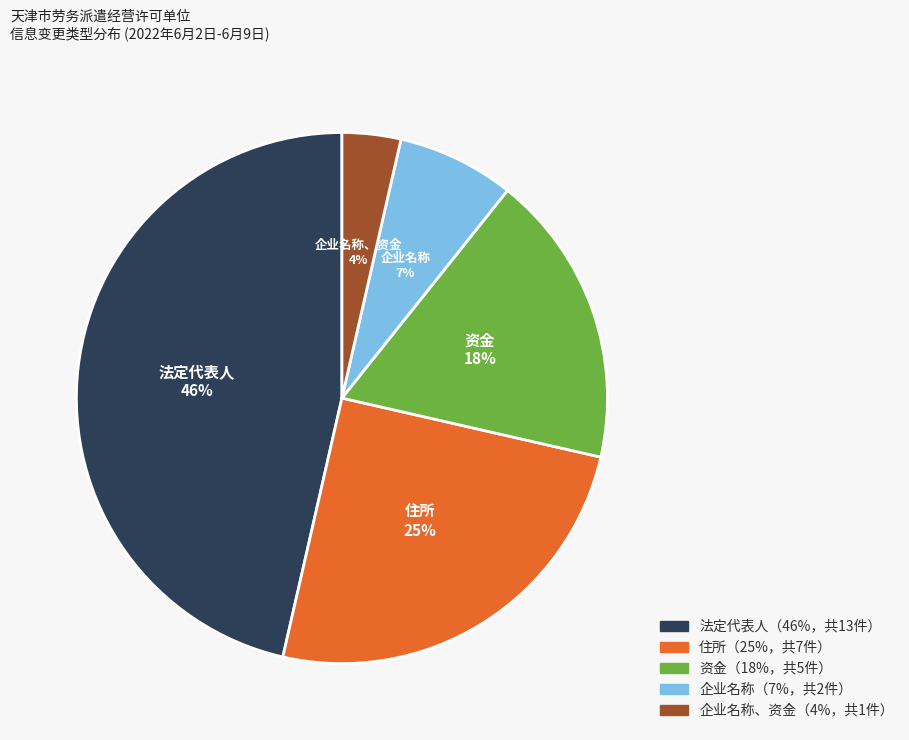

Count the number of slices in the pie.

5